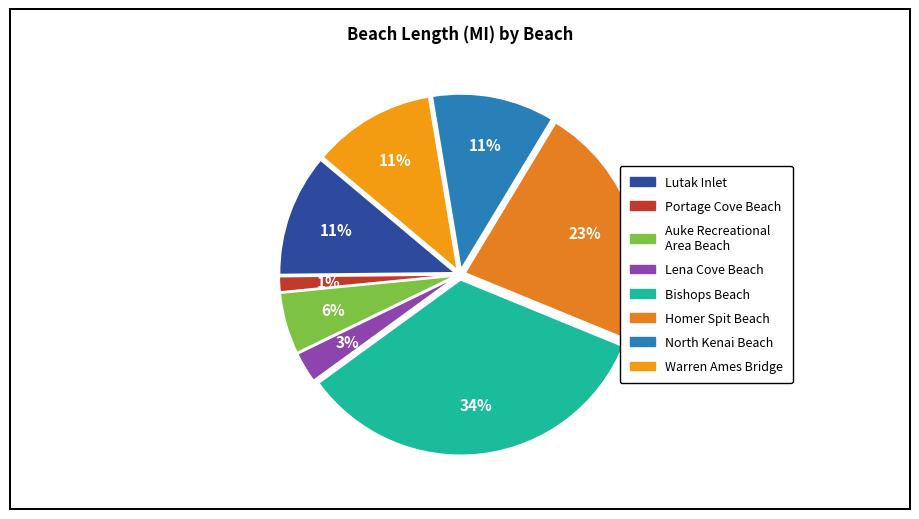

How many slices are in this pie chart?

8